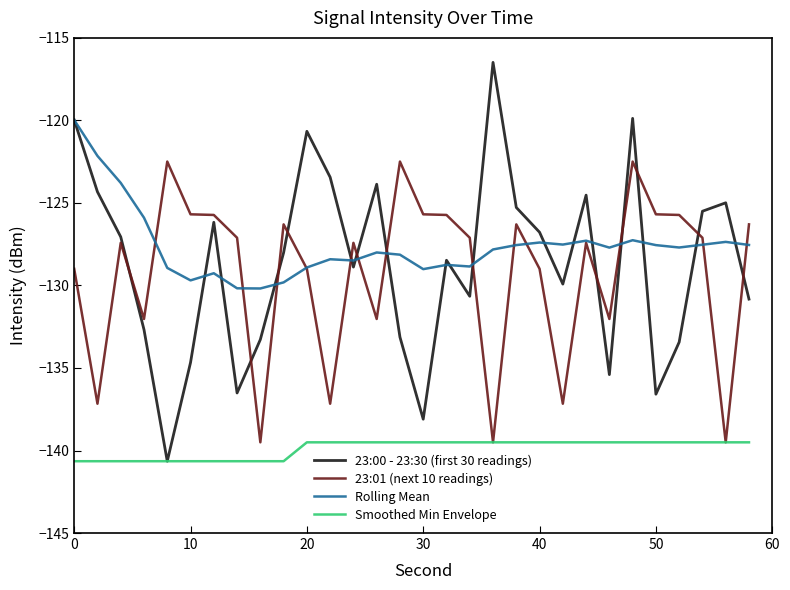

What is the average value of the Smoothed Min Envelope series?

-139.9